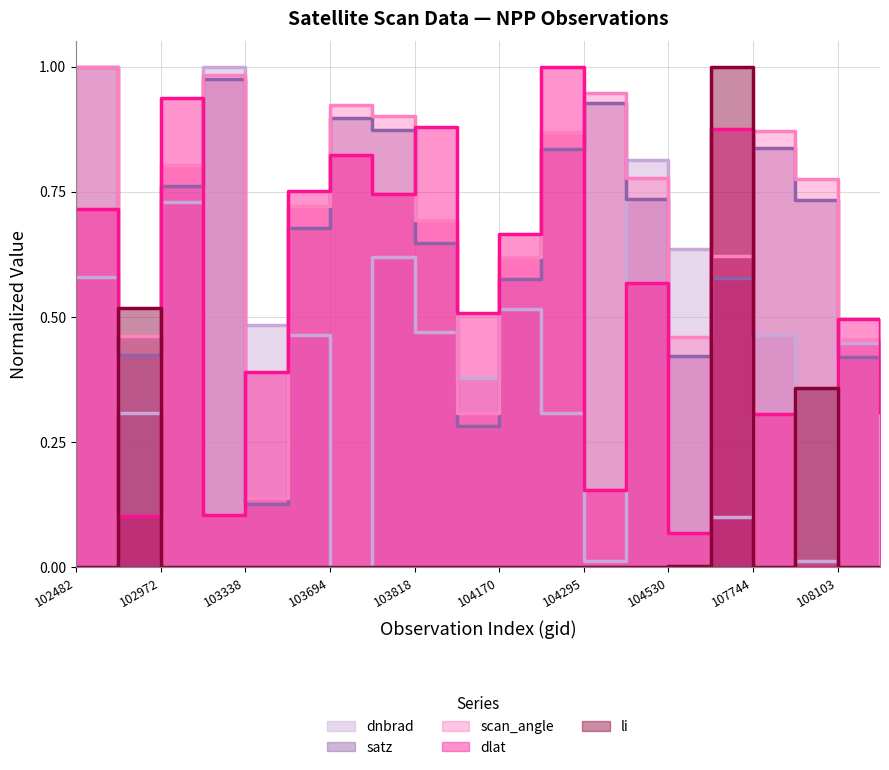

What is the difference between the highest and lowest values at 104295?

0.9